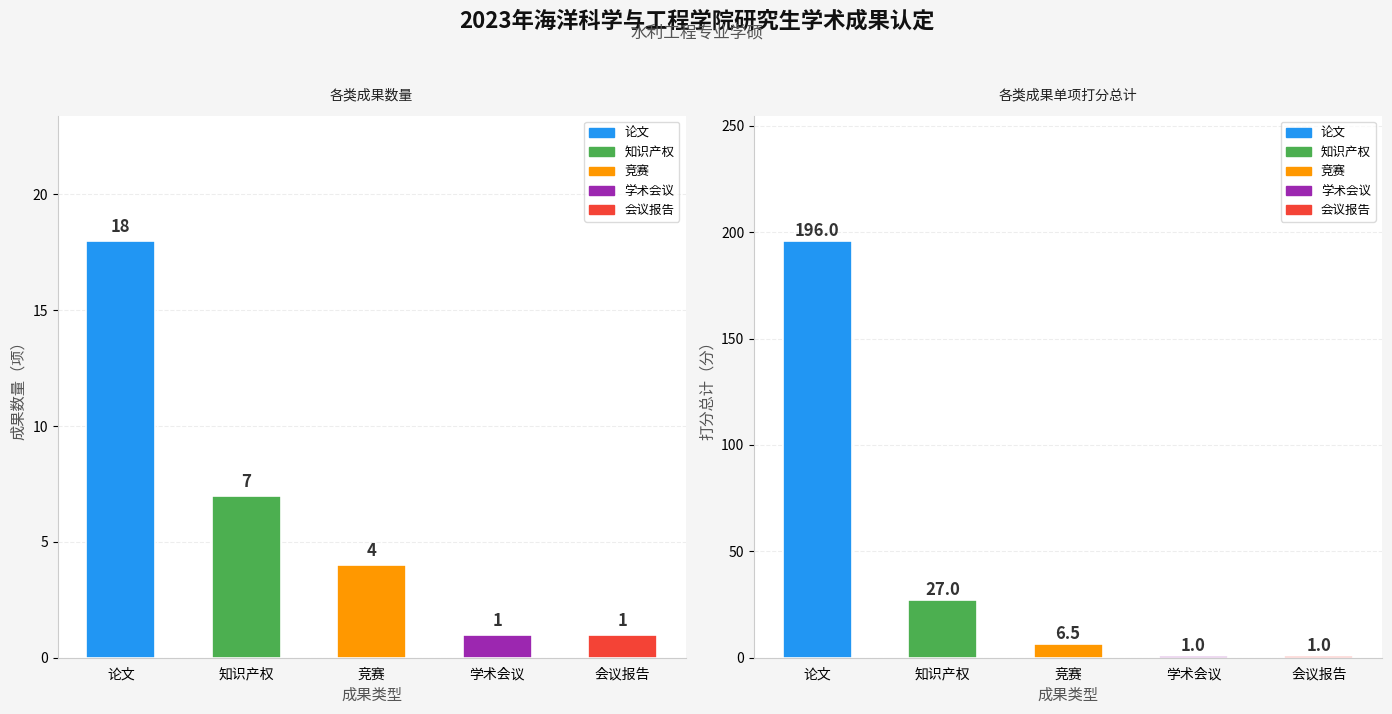

True or false: 单项打分总计 has a value of 36.7 at 知识产权.

False